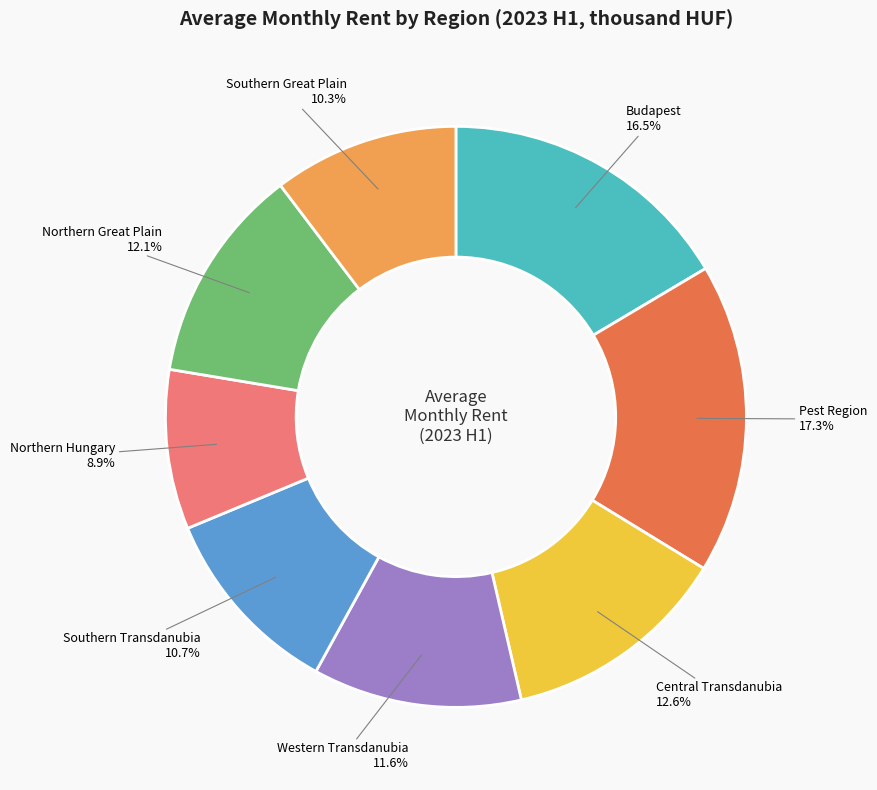

Which slice is the largest?

Pest Region